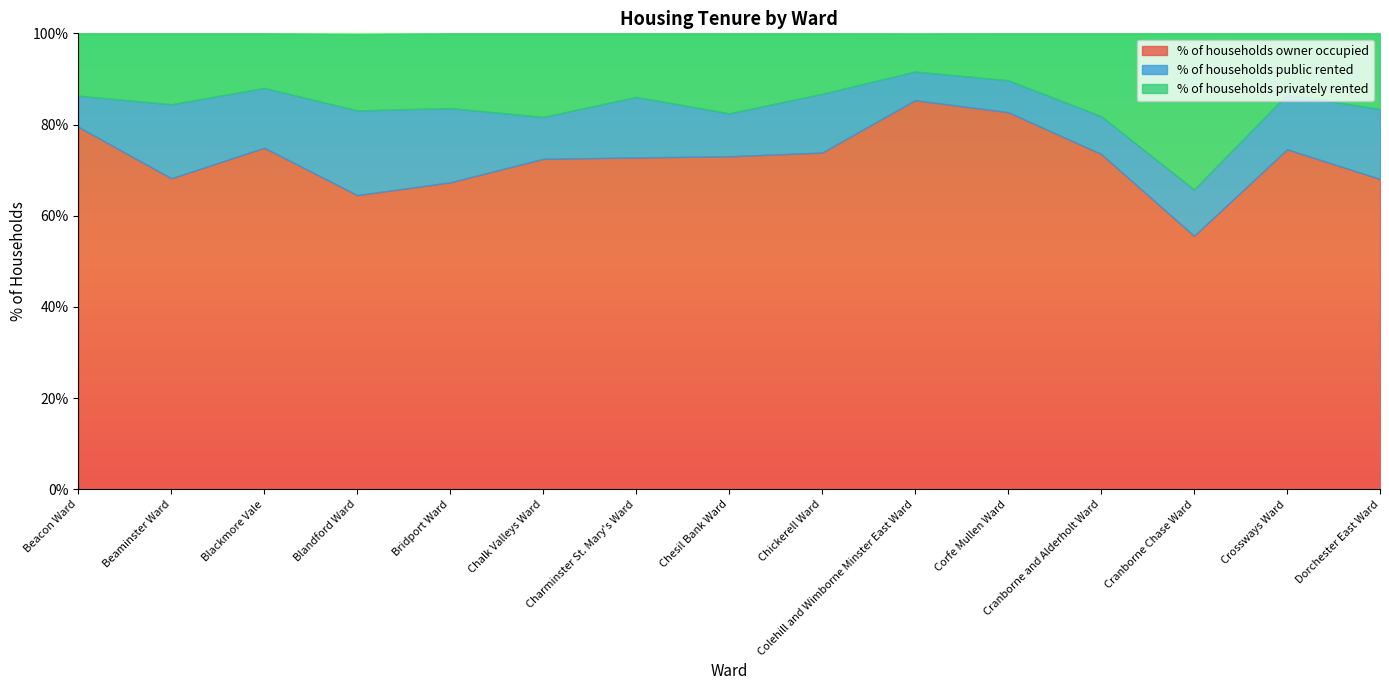

Which category has the highest value in the % of households privately rented series?

Cranborne Chase Ward